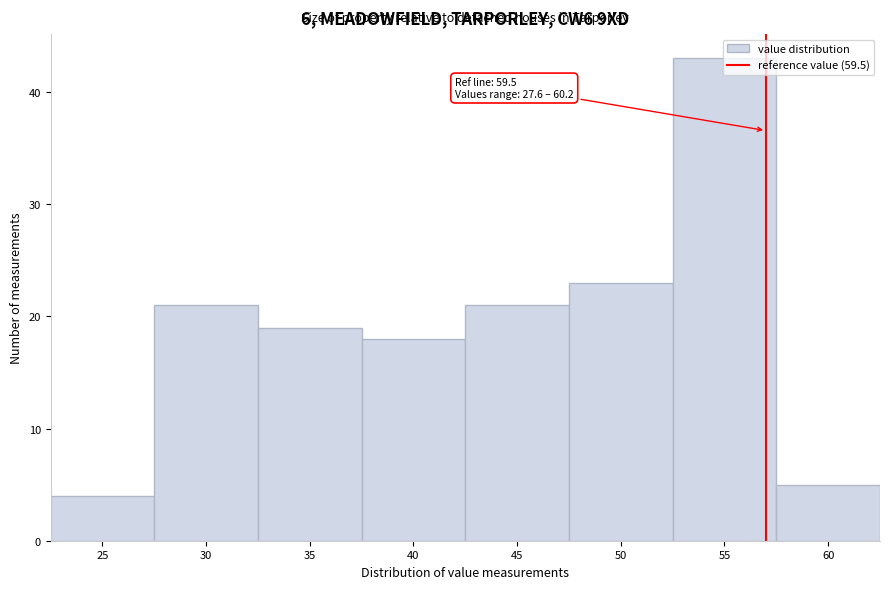

What is the value of the 2nd bar from the left?

21